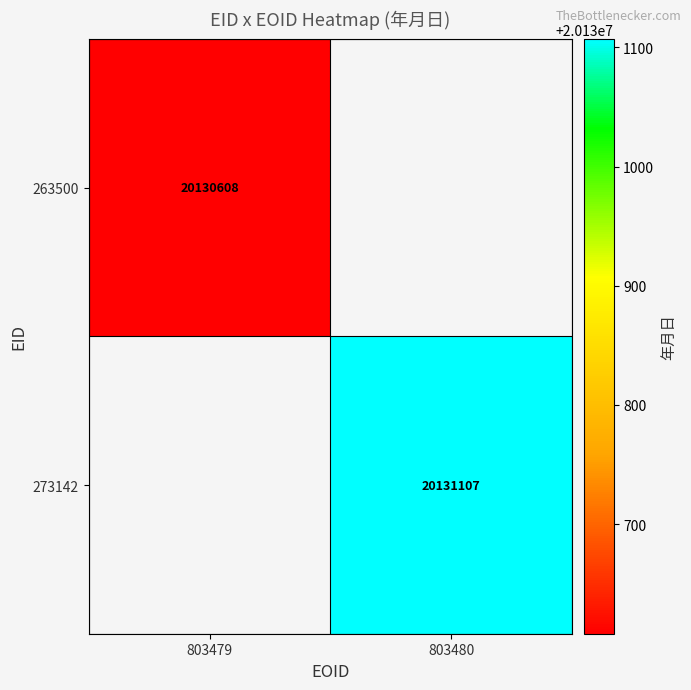

Count the number of data series in this chart.

2